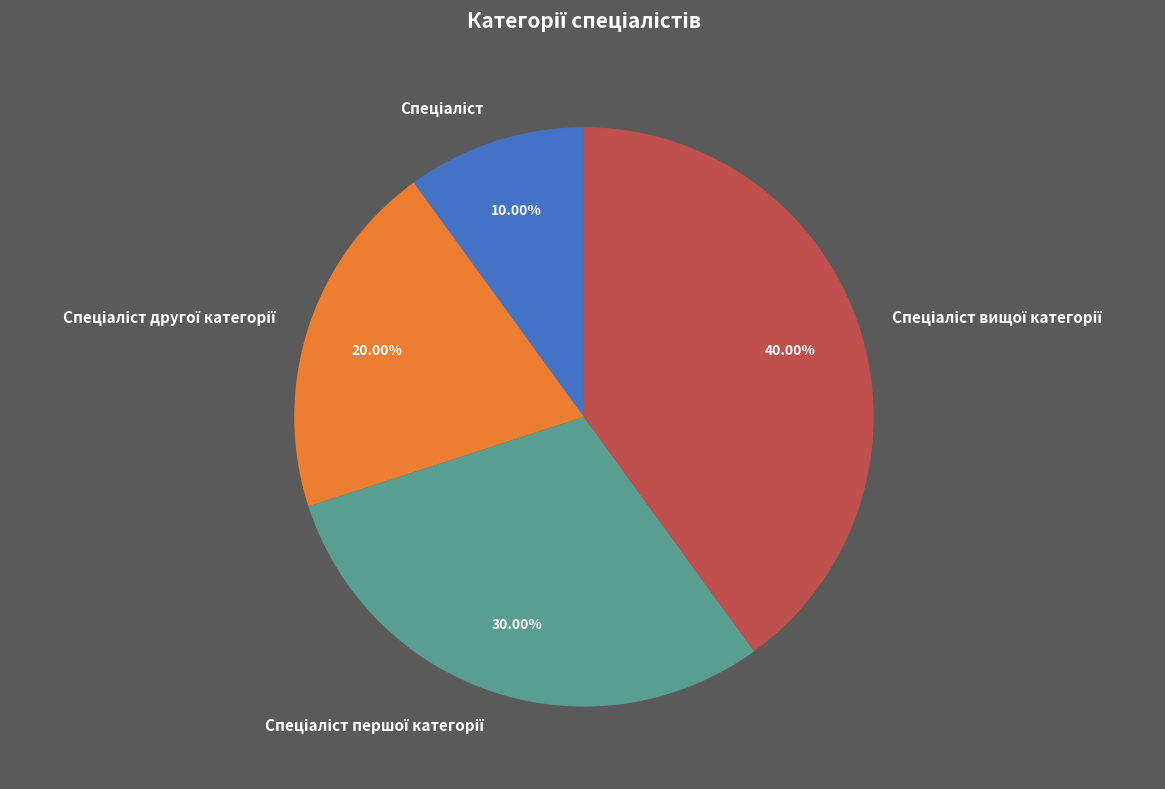

Is there any slice that represents more than half of the pie?

No